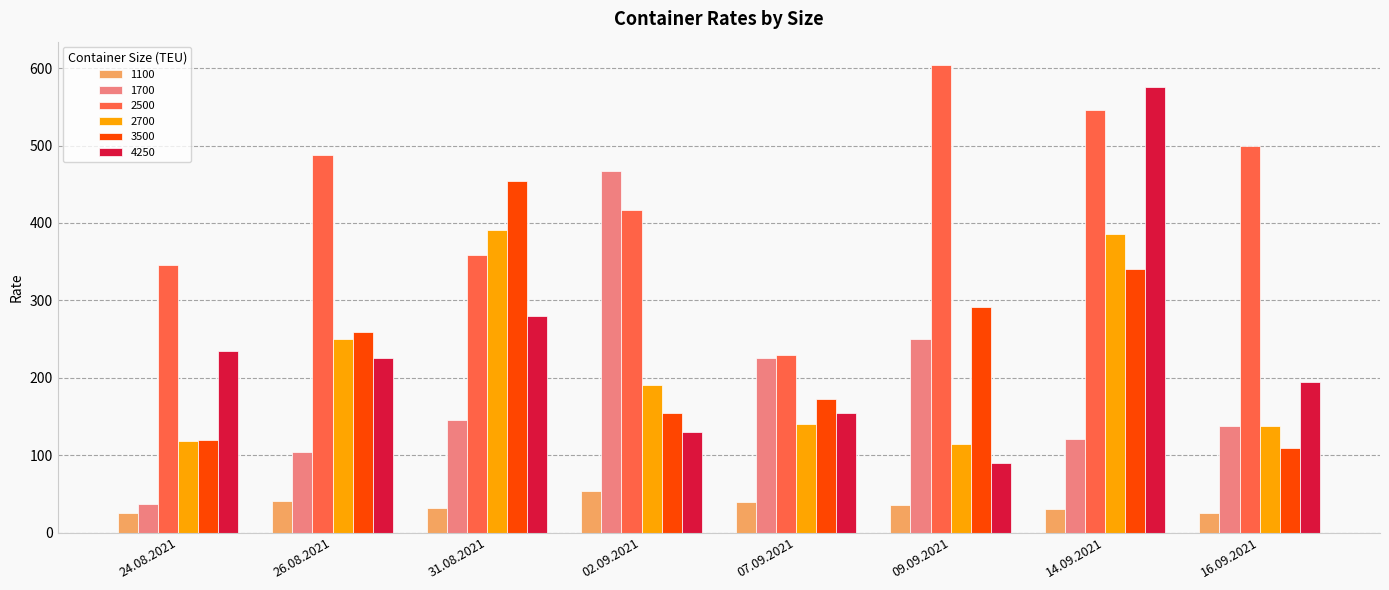

What is the label of the 2nd bar from the left?

26.08.2021